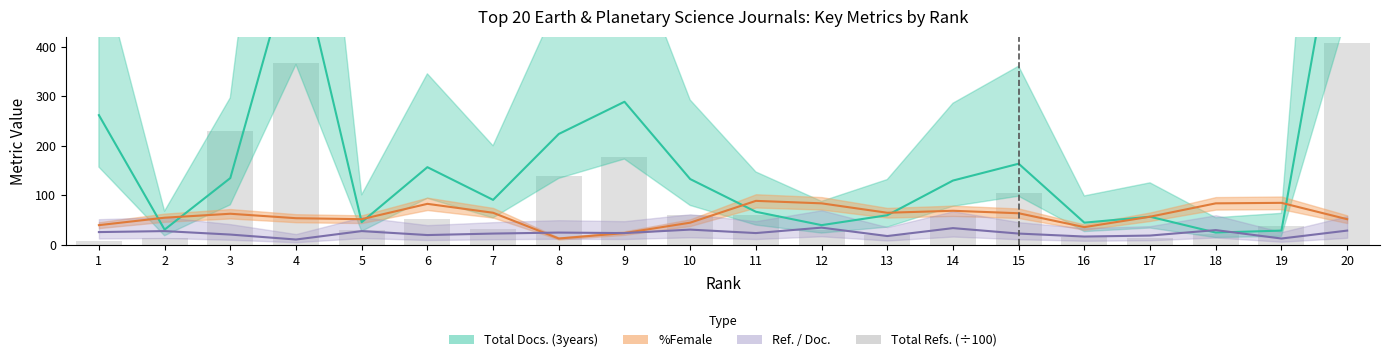

Is the value of Ref. / Doc. at 5 greater than the value of %Female at 19?

No